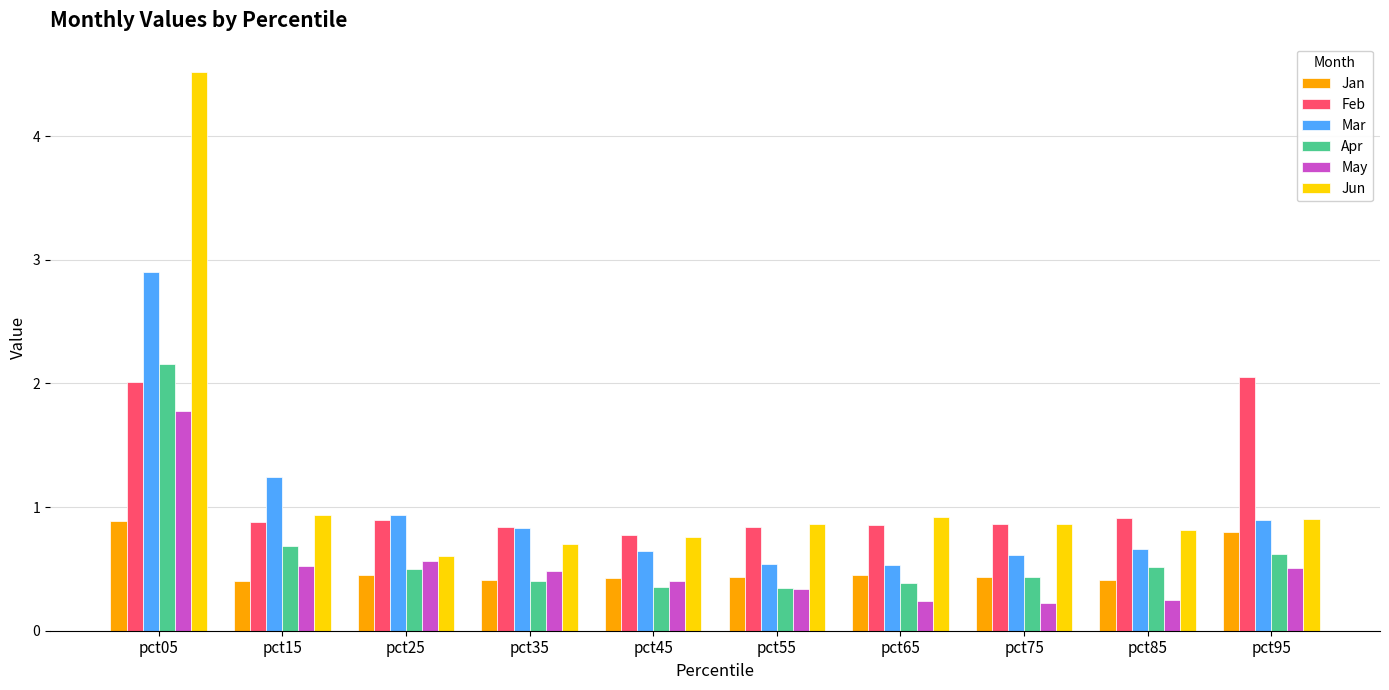

What is the total value across all series at pct25?

4.0